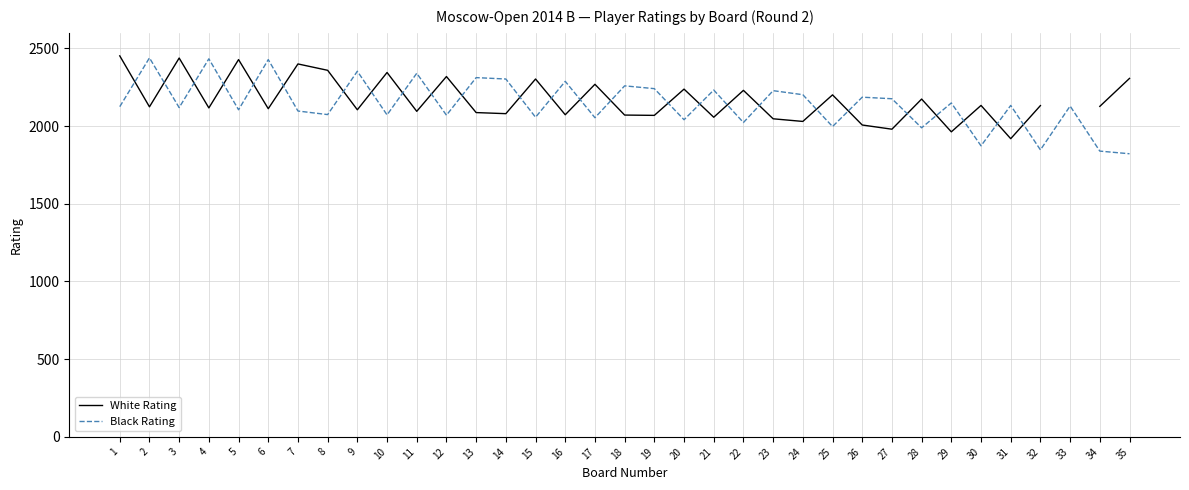

How many data points in White Rating are above 2127?

16